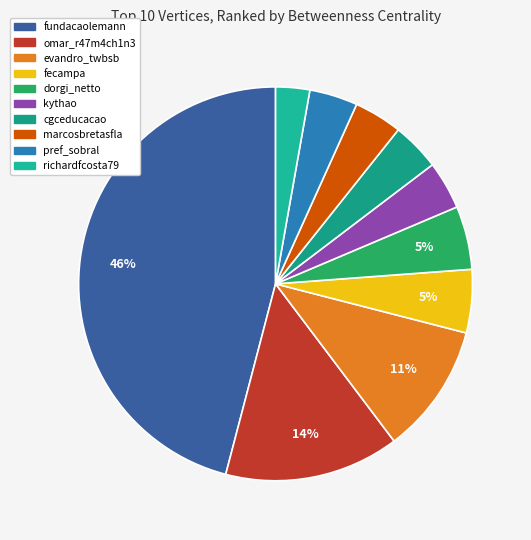

To the nearest percent, what portion does evandro_twbsb represent?

11%